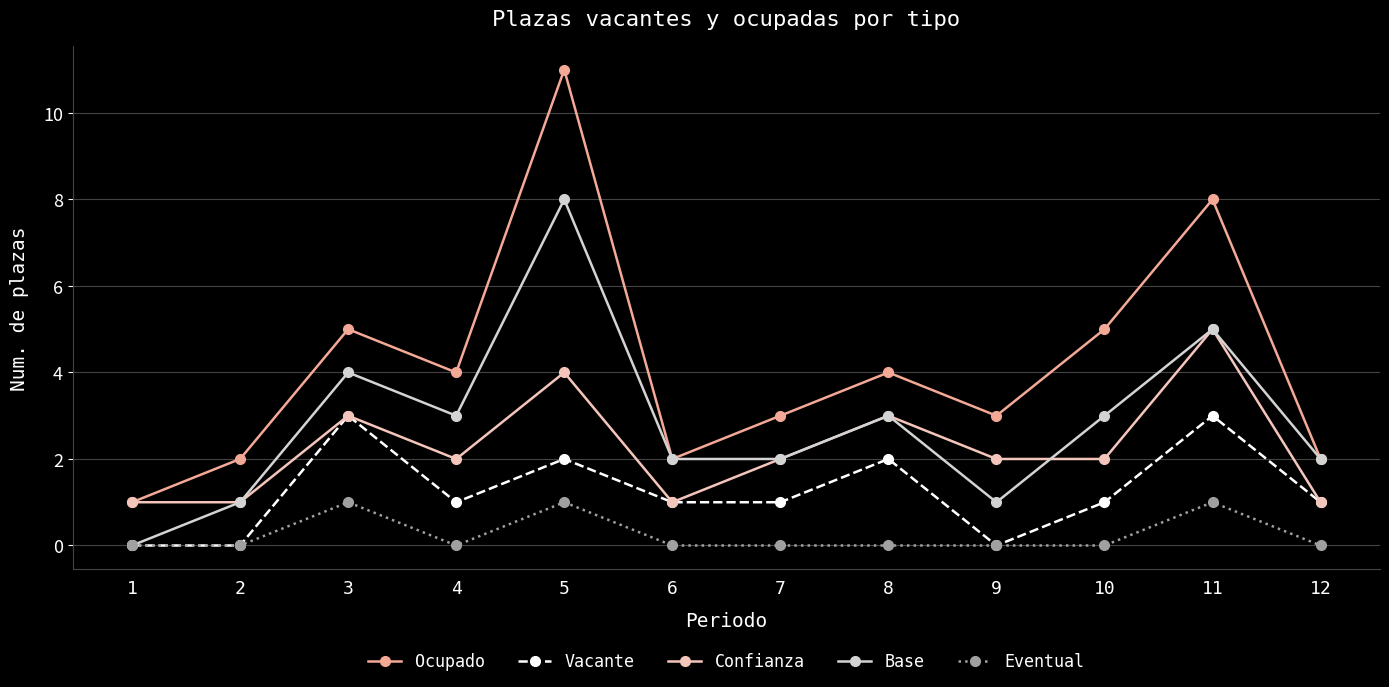

How many lines are shown in the chart?

5